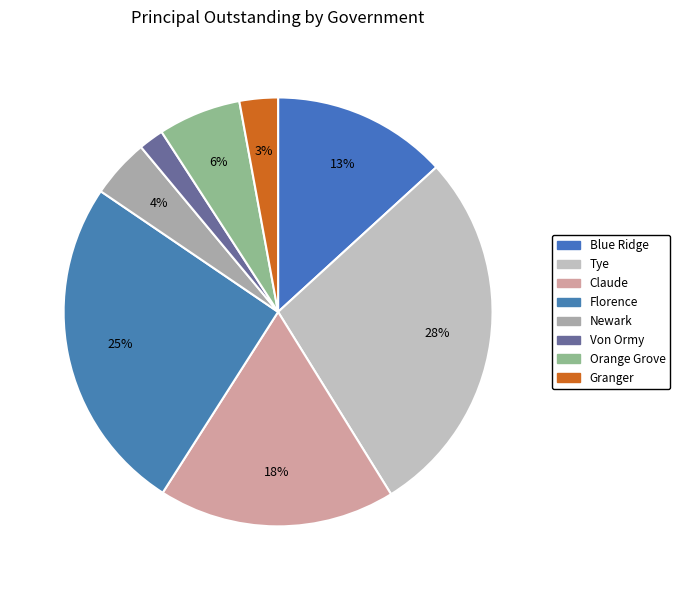

Count the number of slices in the pie.

8